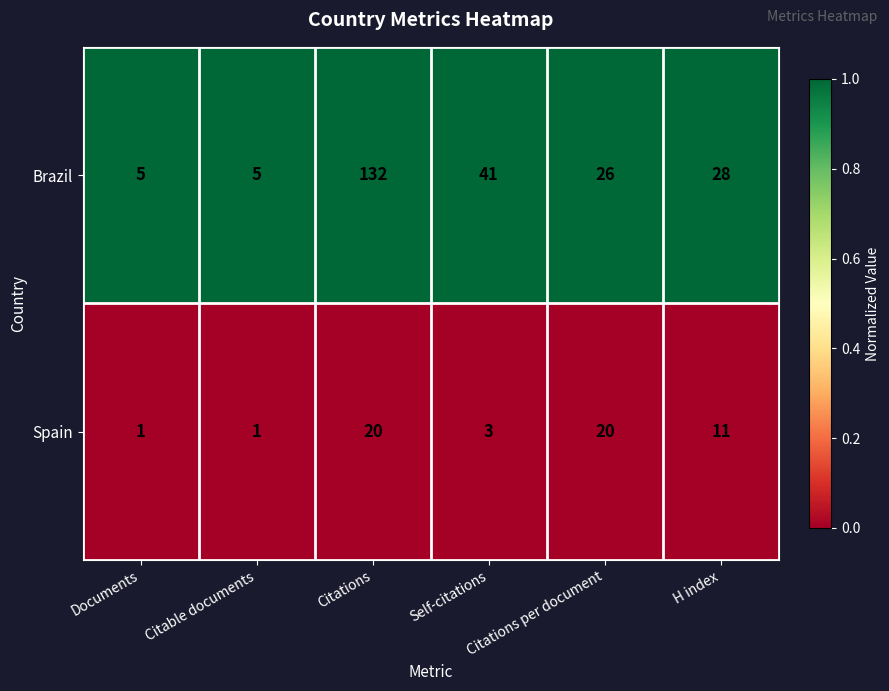

Which series has the largest total across all categories?

Brazil